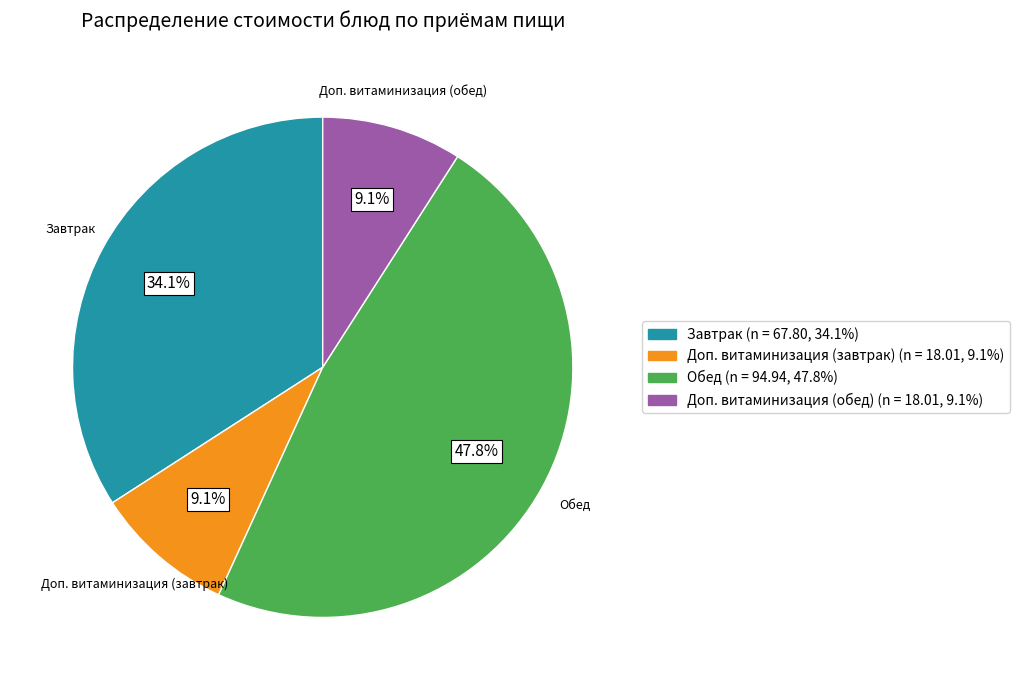

Is there a majority slice in this chart?

No